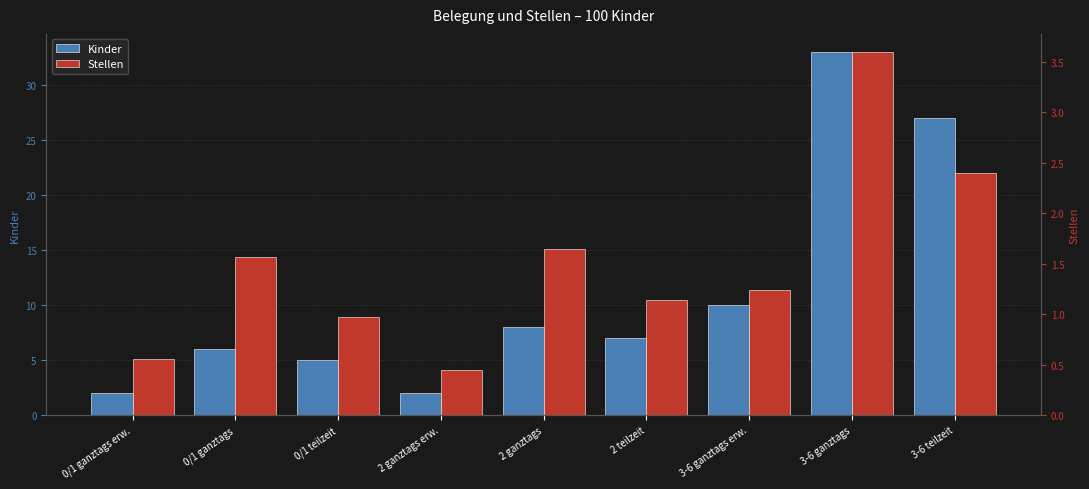

True or false: Stellen has a value of 1.7 at 0/1 teilzeit.

False